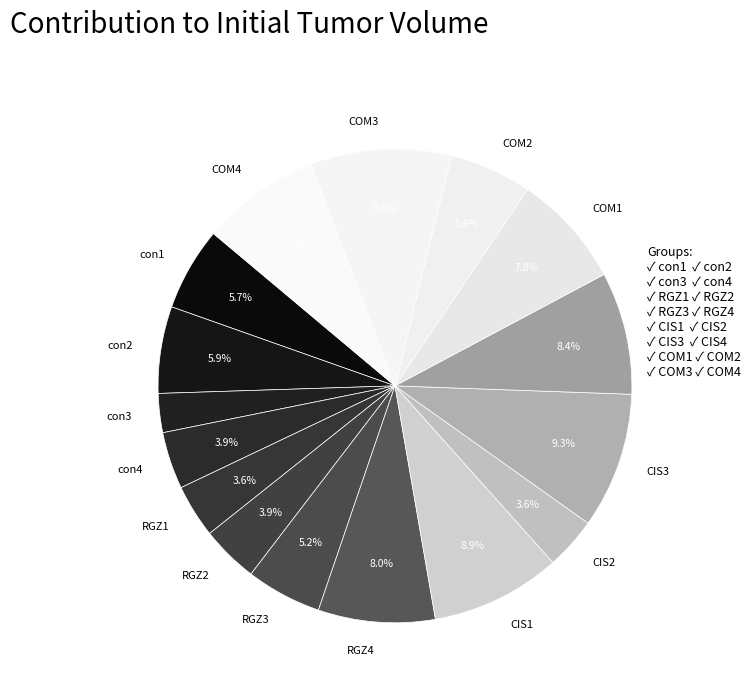

To the nearest percent, what percentage of the pie is RGZ1?

4%